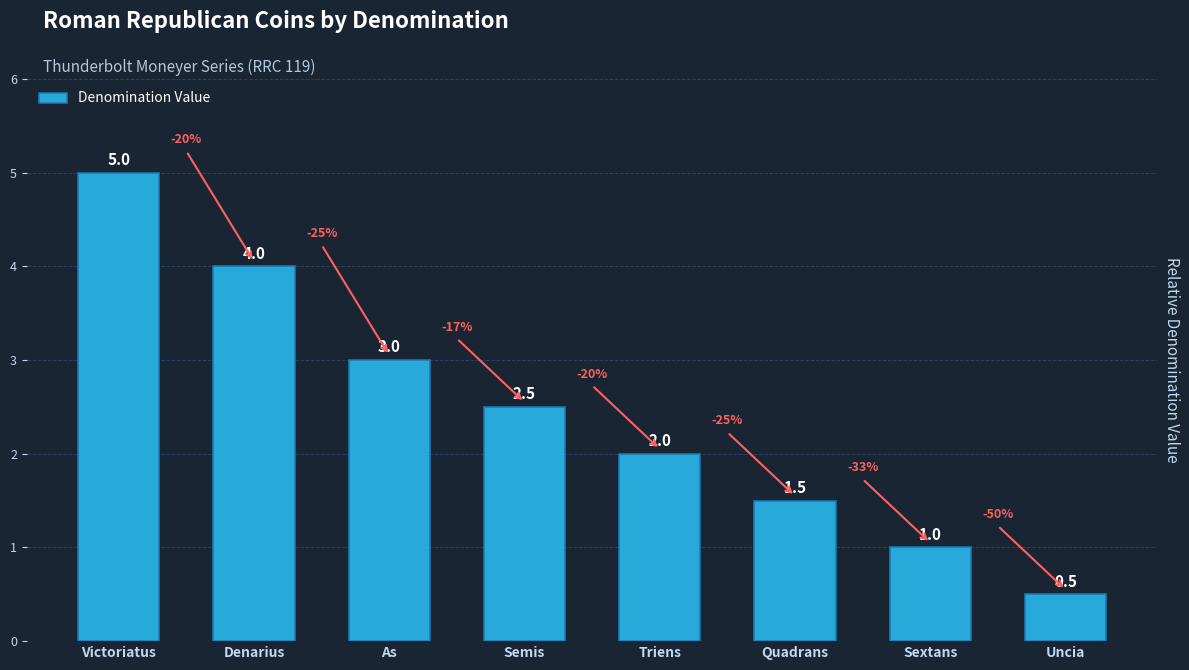

What is the greatest value displayed?

5.0